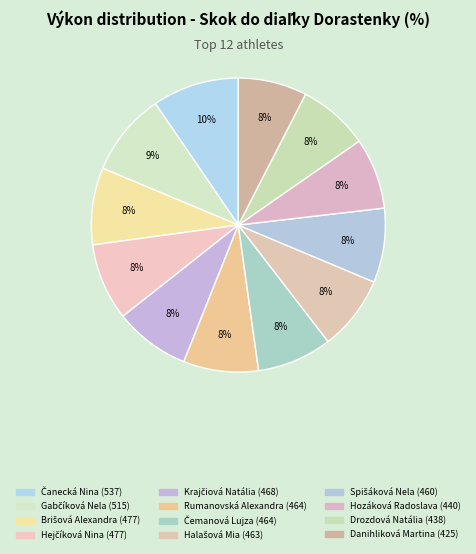

Between Čemanová Lujza and Rumanovská Alexandra, which is larger?

Čemanová Lujza